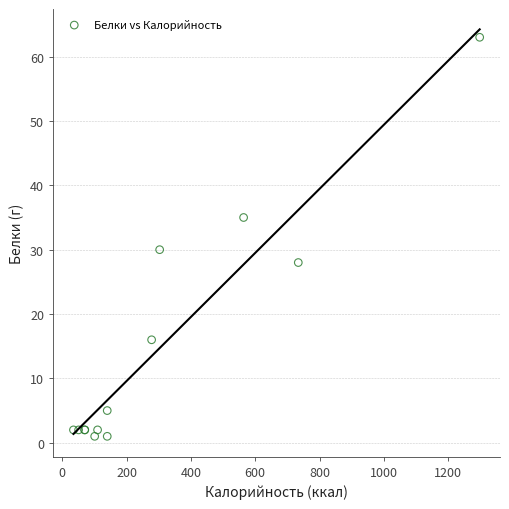

What Y value in the scatter plot is closest to 32?

30